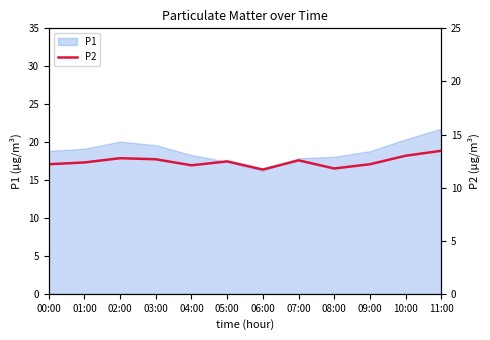

True or false: P1 has a value of 33.4 at 03:00.

False